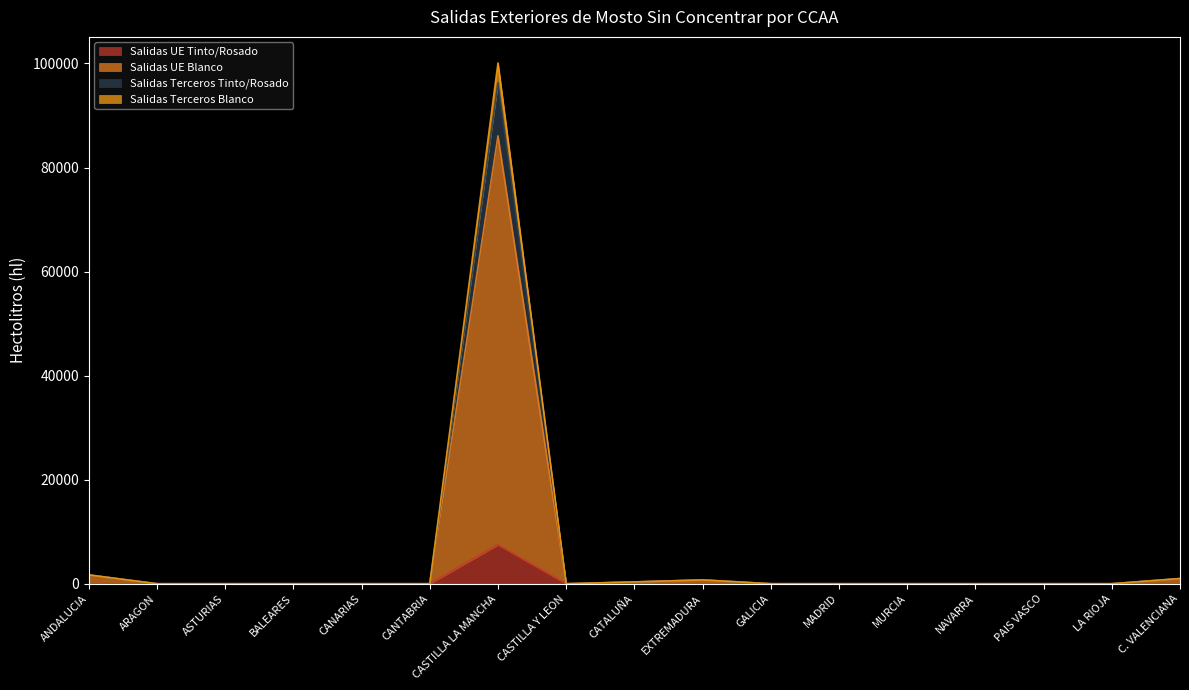

What is the label of the 16th point from the right?

ARAGON